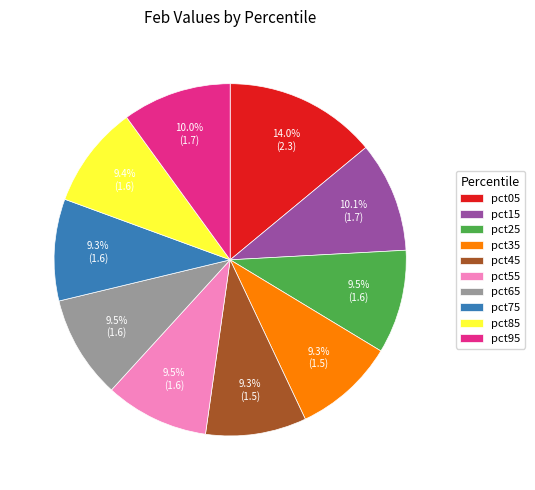

Is the sum of pct45 and pct05 greater than half?

No